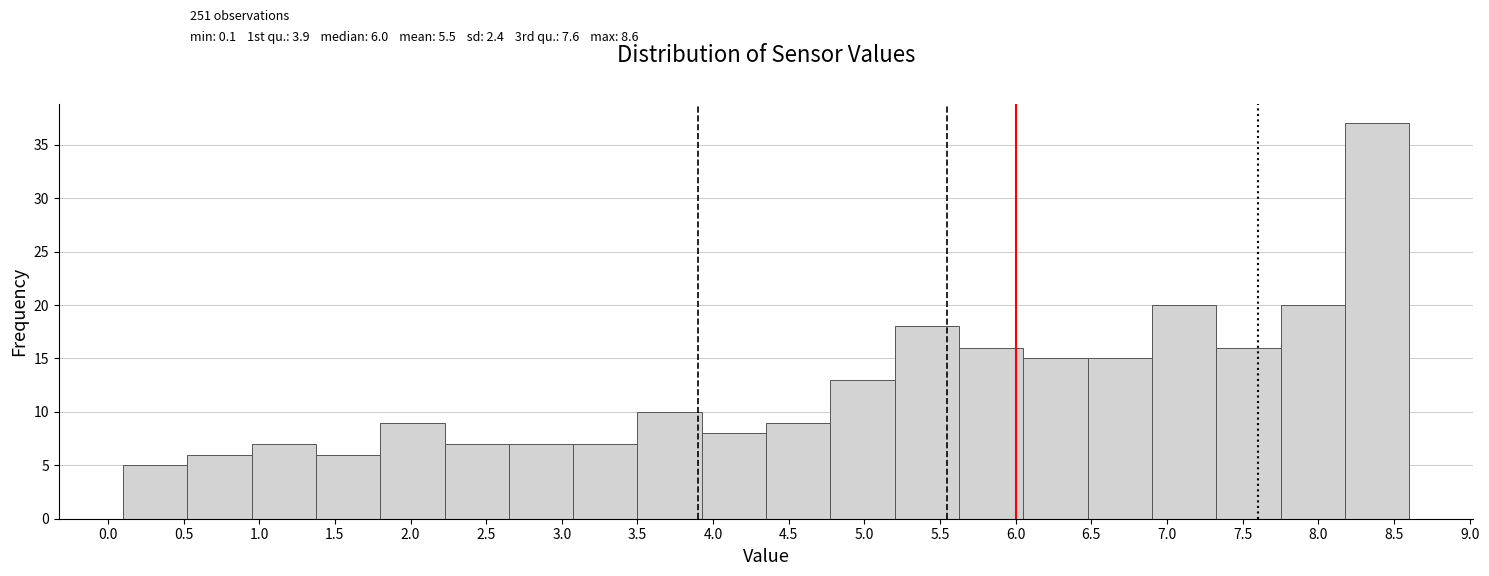

Which range on the x-axis has the tallest bar?

8.175 to 8.600